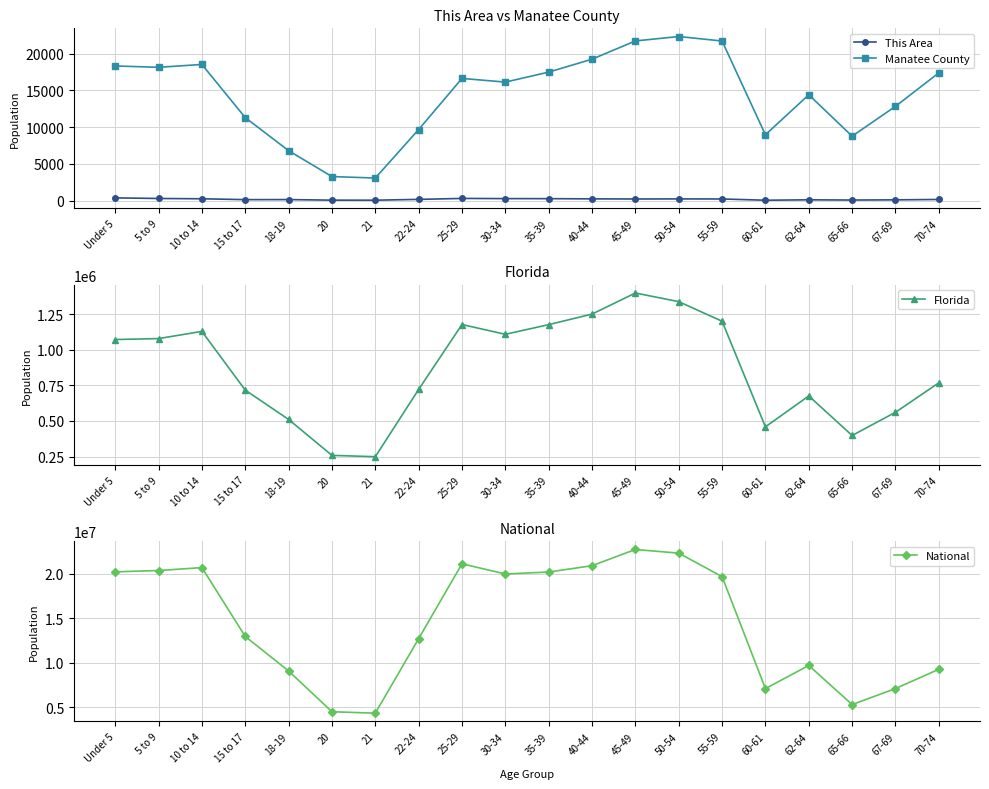

In Manatee County, how many points are lower than both neighbors (excluding endpoints)?

5